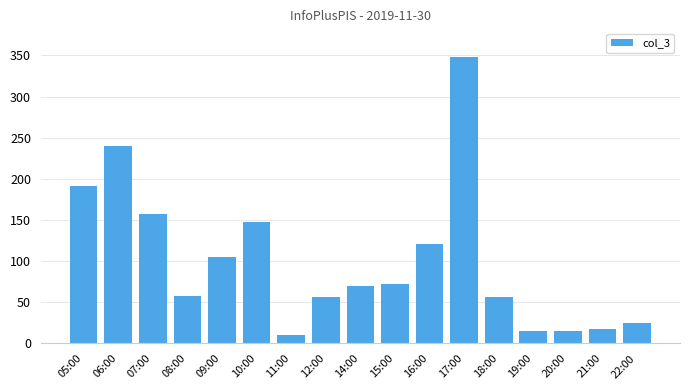

Which has a higher value, 18:00 or 19:00?

18:00